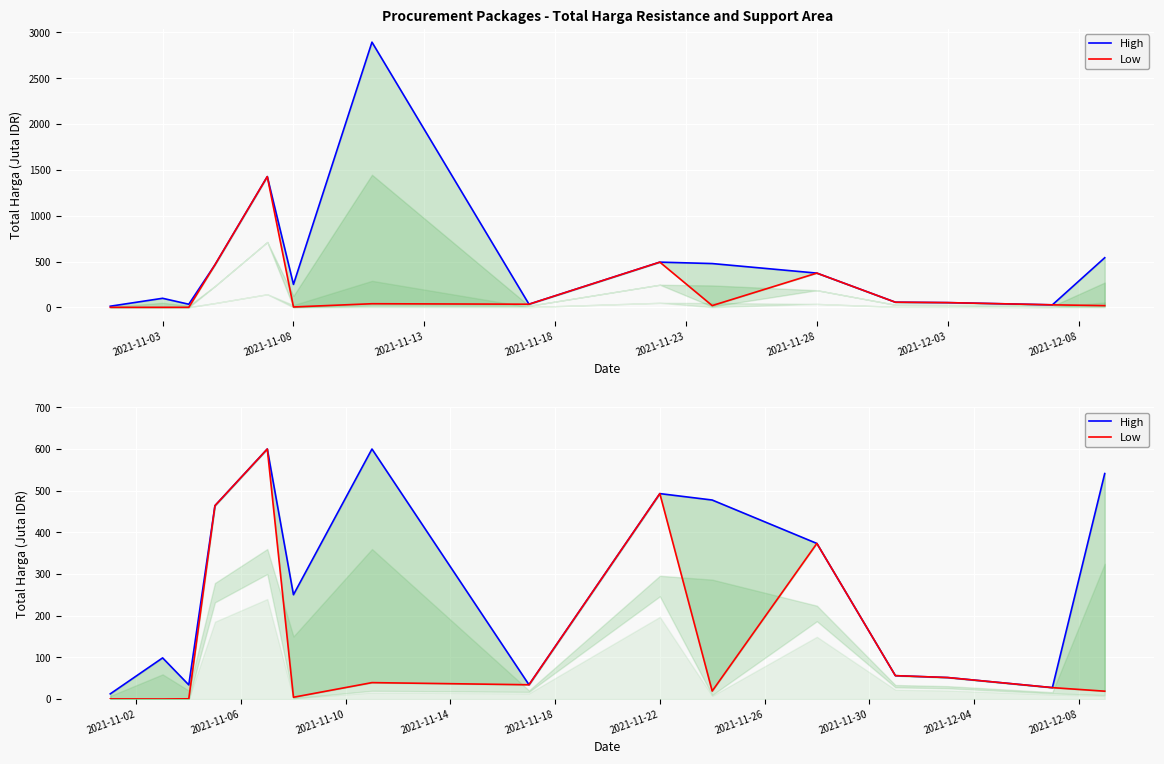

Between 2021-11-03 and 2021-11-13, which series saw the biggest shift?

High